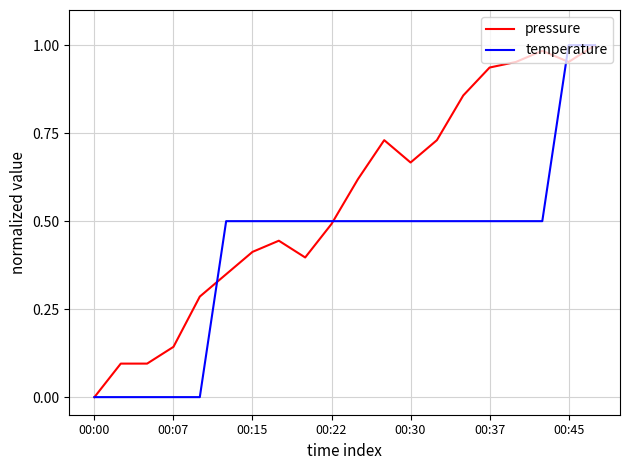

Rank the series by their average value, from lowest to highest.

temperature, pressure